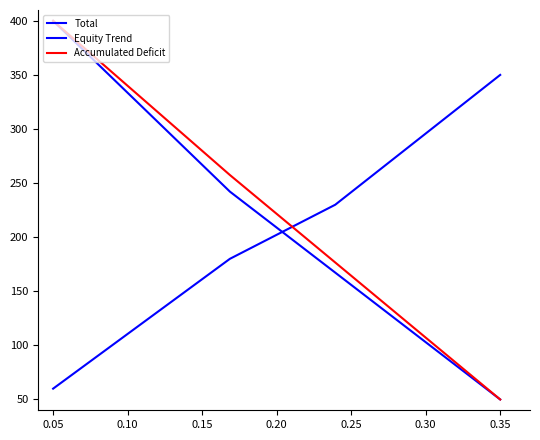

How many data points in Additional Paid-in Capital are above 257?

2